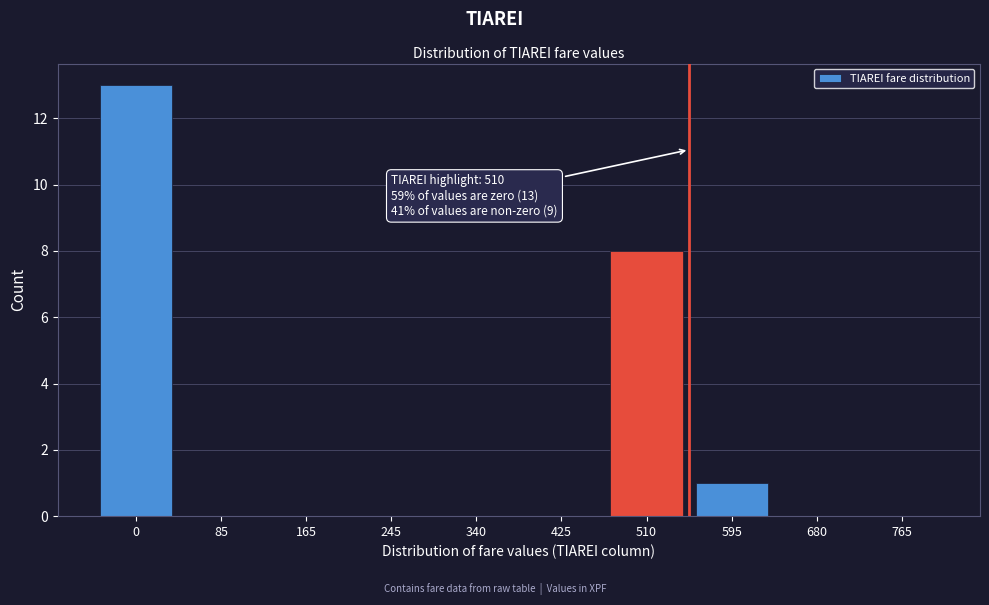

Reading left to right, extract all data points from this chart.

0=13	85=0	165=0	245=0	340=0	425=0	510=8	595=1	680=0	765=0